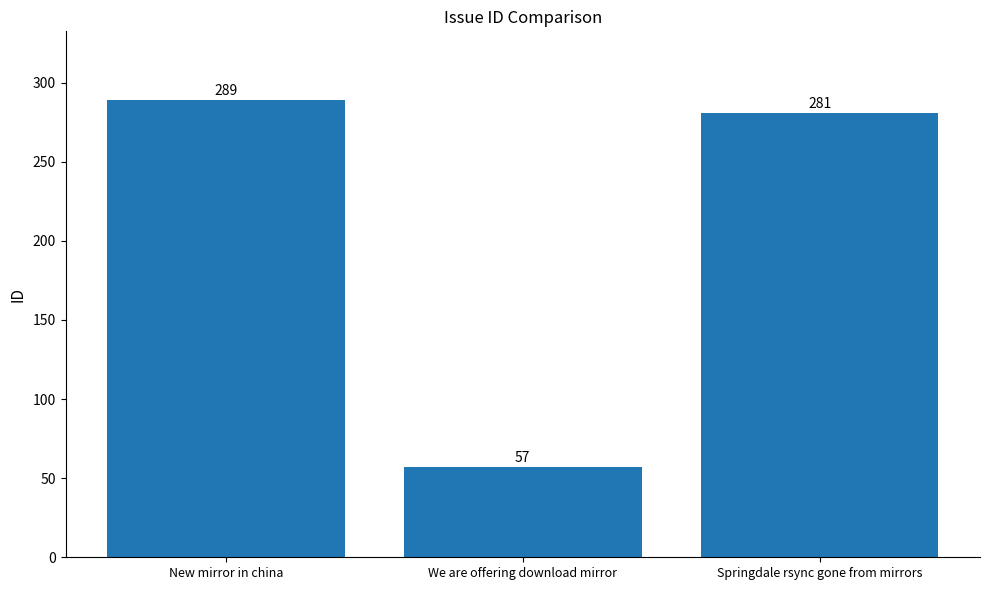

Reading left to right, list all the values displayed in this chart.

289	57	281